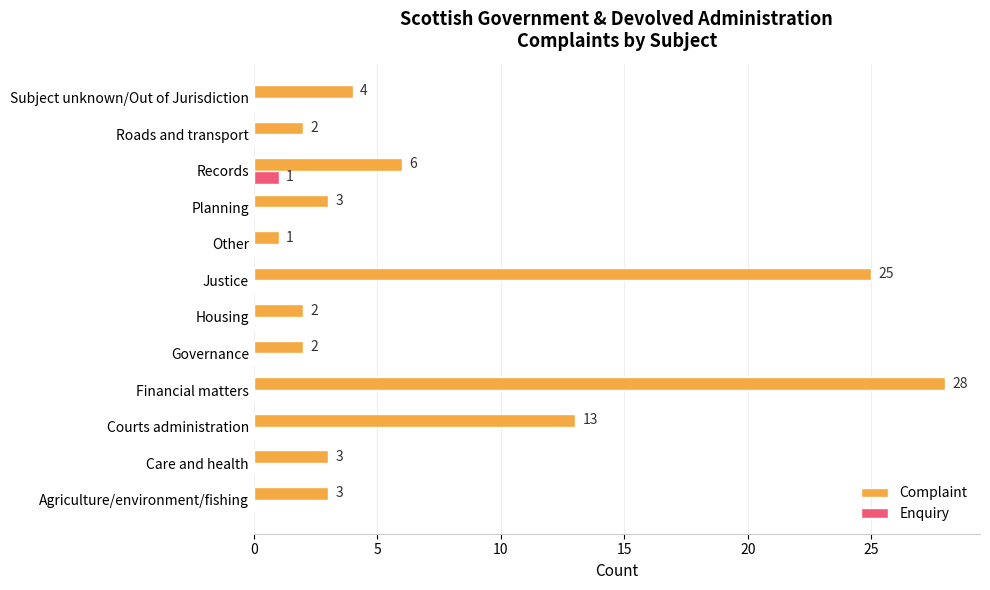

Count the Enquiry values in the range 0 to 1.

12